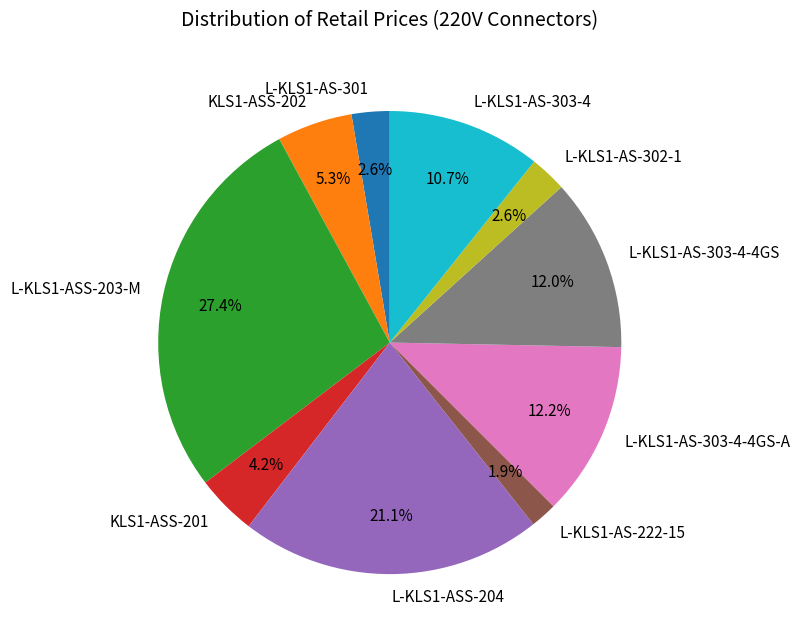

What is the smallest slice in the pie chart?

L-KLS1-AS-222-15